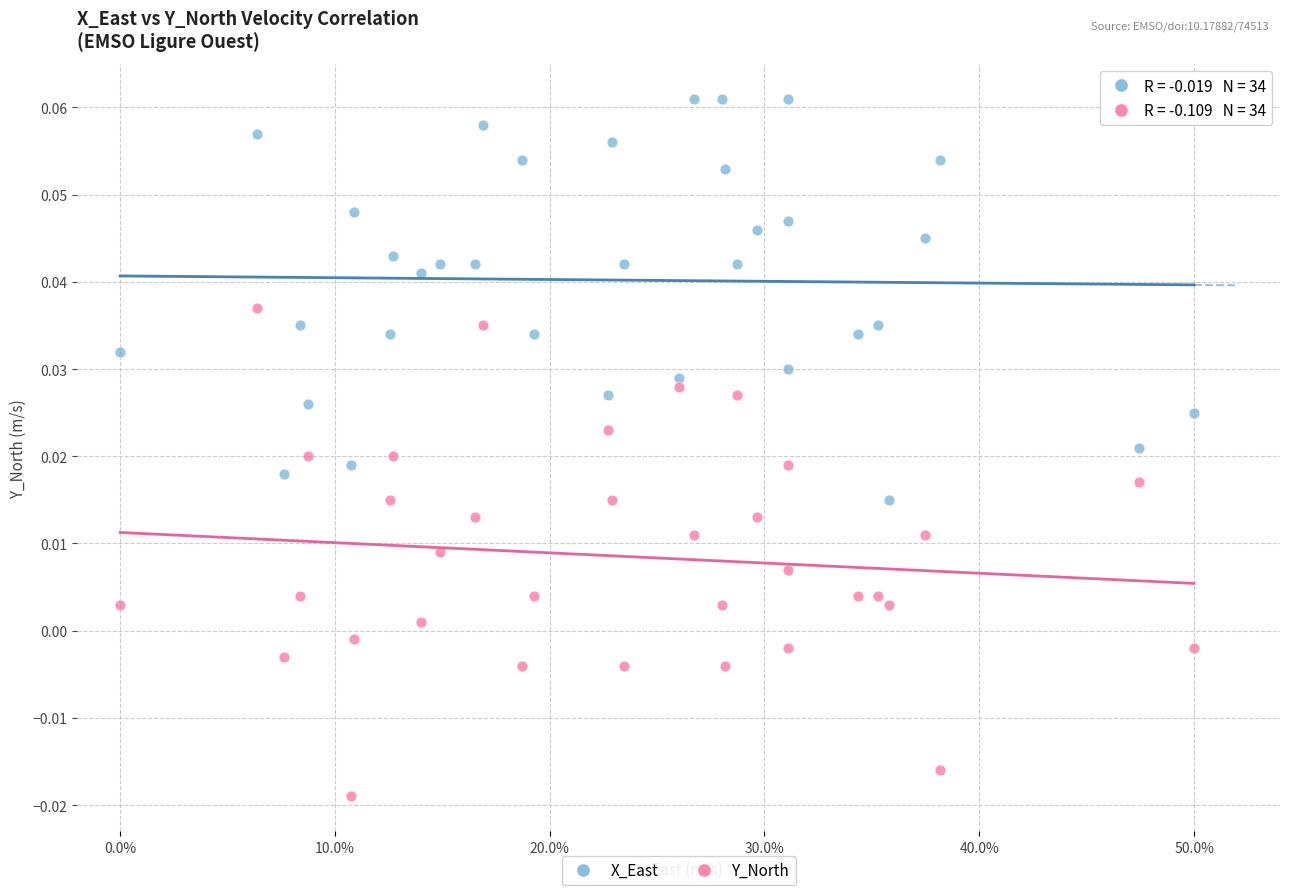

Which series has the largest Y range (max minus min)?

Y_North